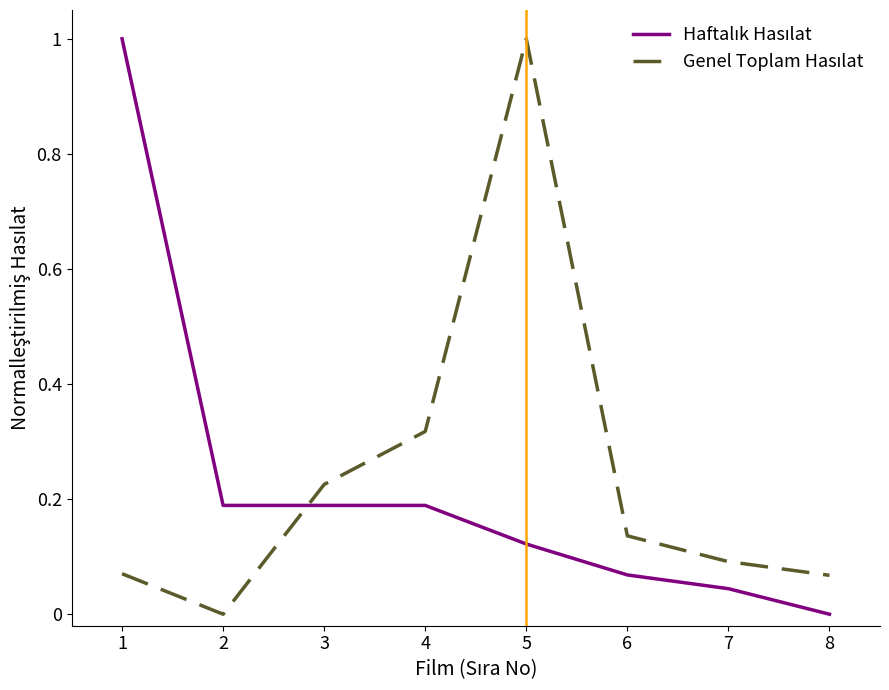

What is the total value across all series at 5?

1.1